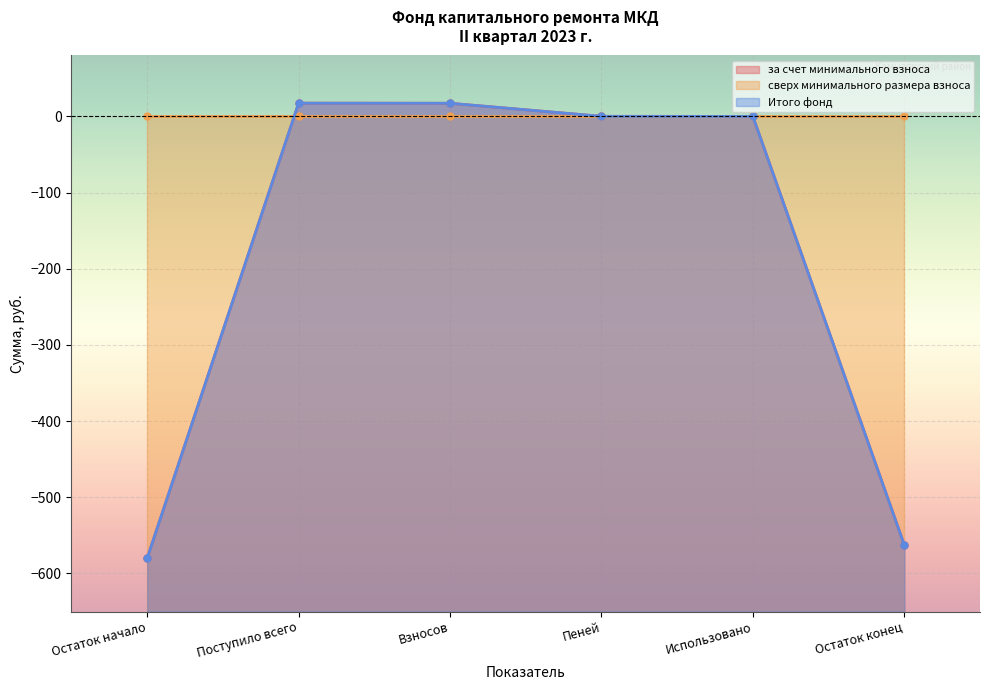

List the labels in order of за счет минимального взноса value, largest first.

Поступило всего, Взносов, Пеней, Использовано, Остаток конец, Остаток начало